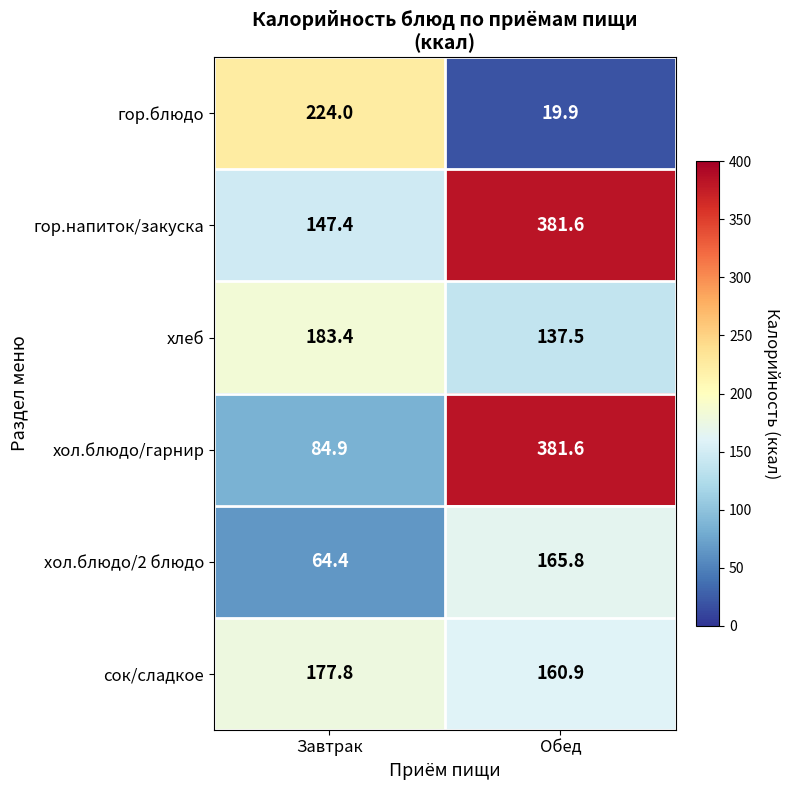

What is the difference between the maximum and minimum values in the хол.блюдо/гарнир series?

296.7